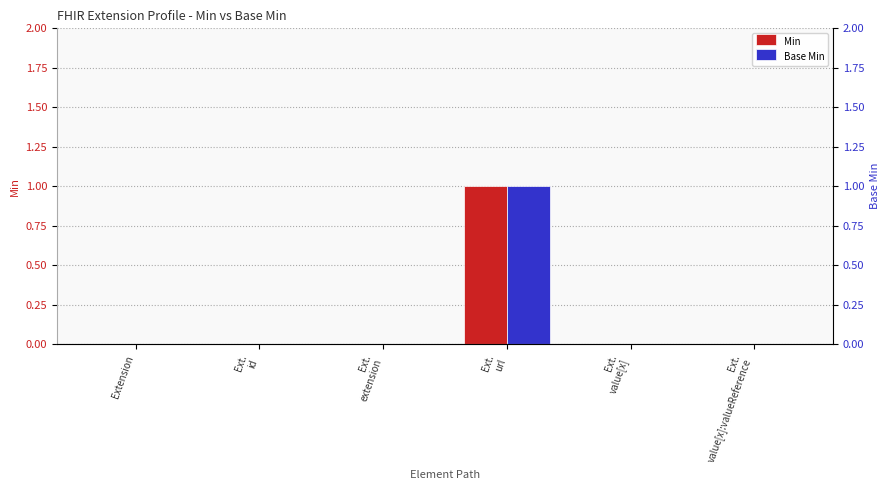

Which series has the largest range (max minus min)?

Min